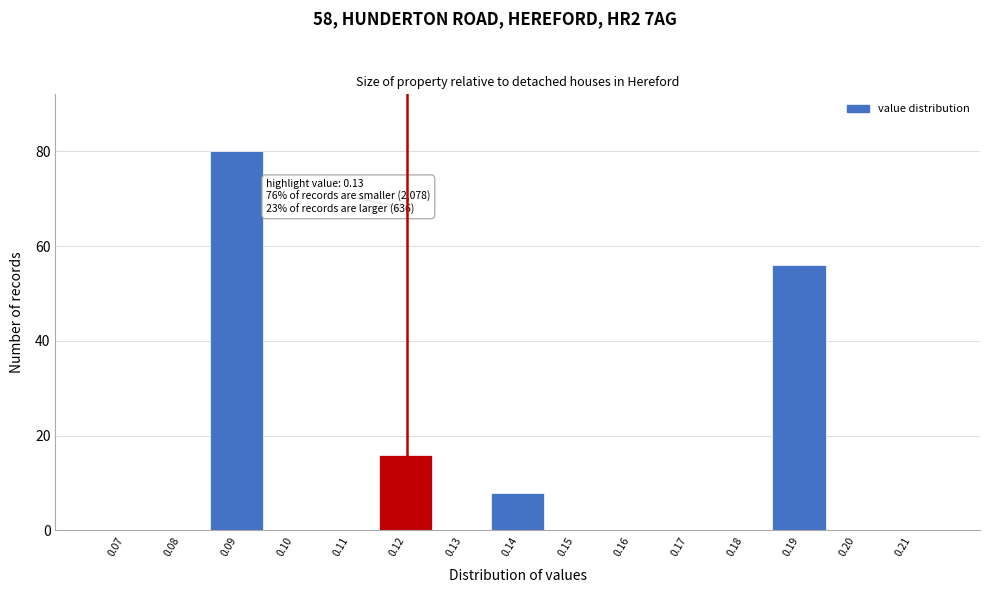

Reading left to right, extract all data points from this chart.

0.07=0	0.08=0	0.09=80	0.10=0	0.11=0	0.12=16	0.13=0	0.14=8	0.15=0	0.16=0	0.17=0	0.18=0	0.19=56	0.20=0	0.21=0